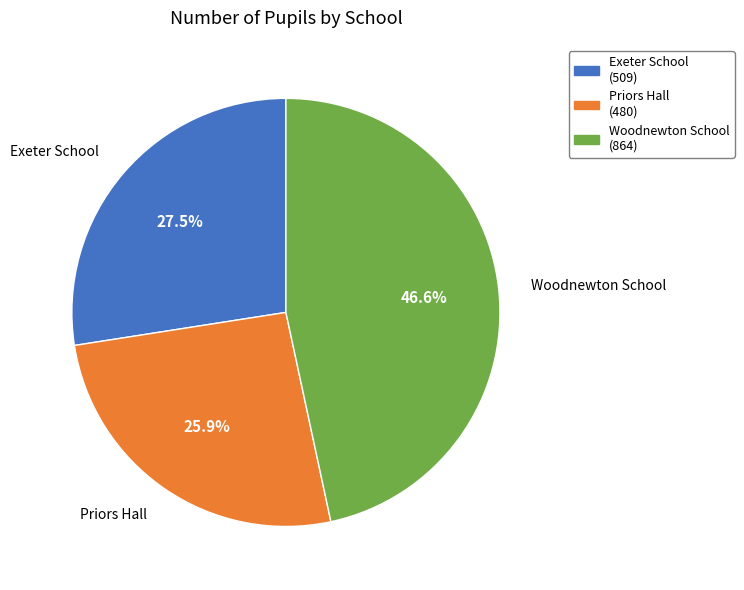

To the nearest percent, what is the difference between the Exeter School and Priors Hall slice percentages?

2%